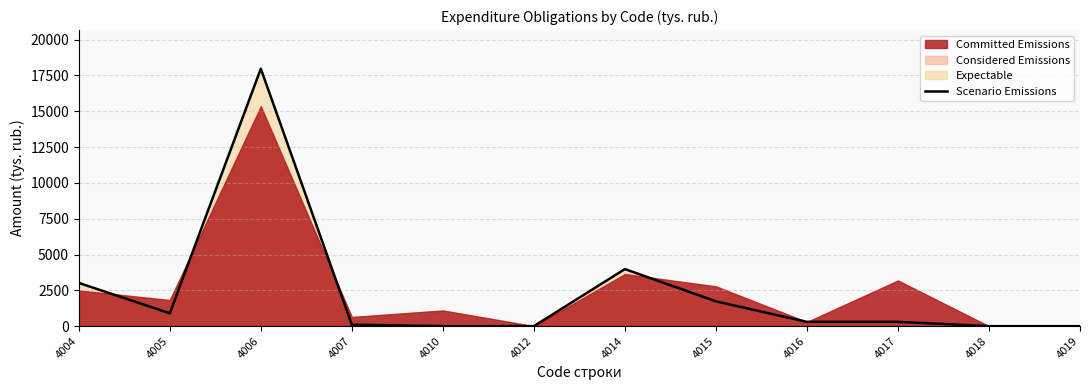

Does the chart display data point markers on the line(s)?

No